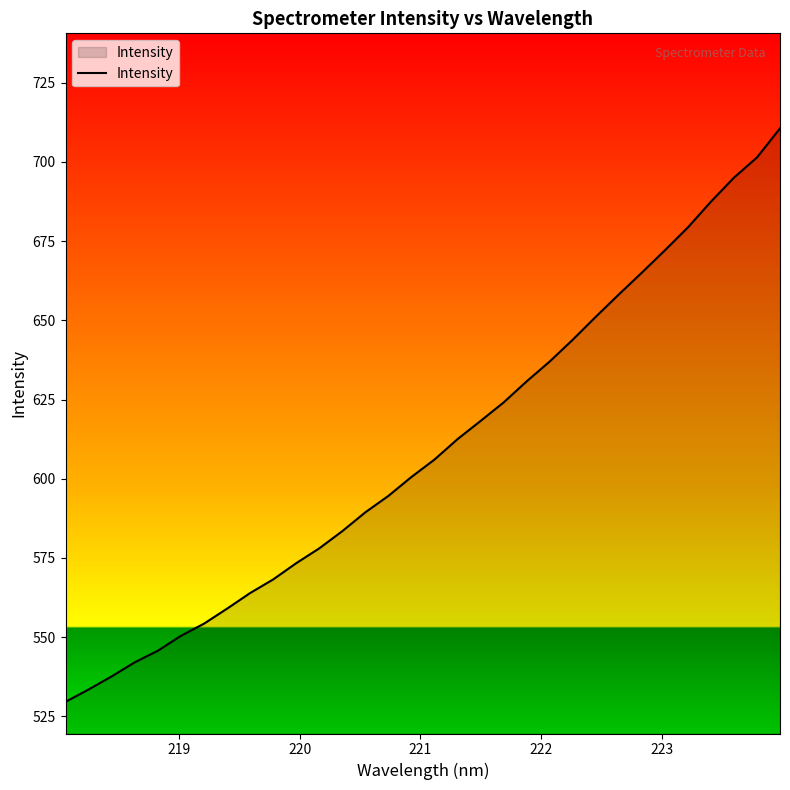

What is the maximum value shown in the chart?

710.6